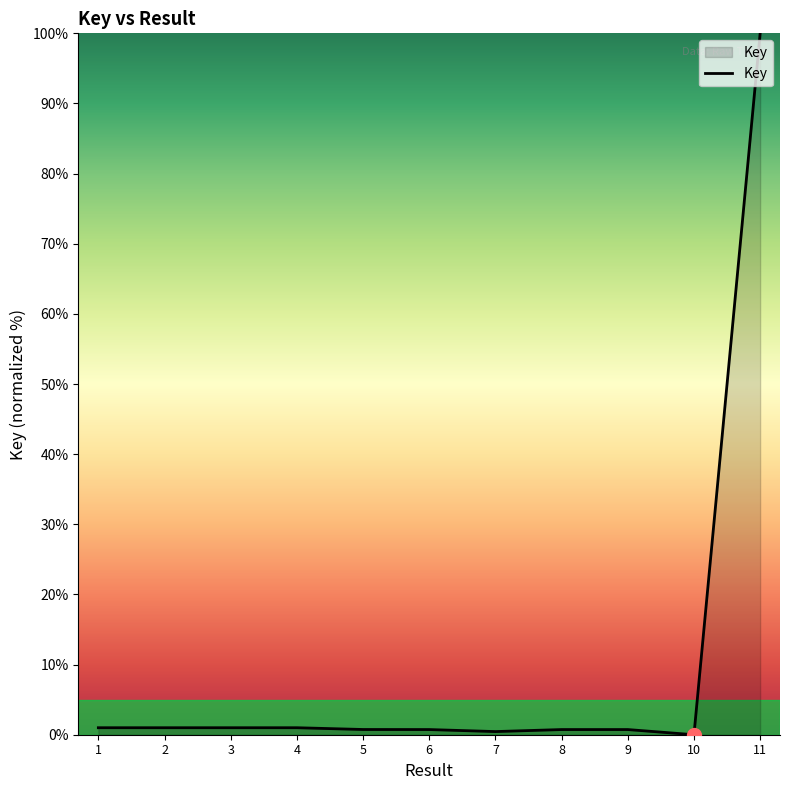

The chart shows a value of 1.0 at 3. True or false?

True